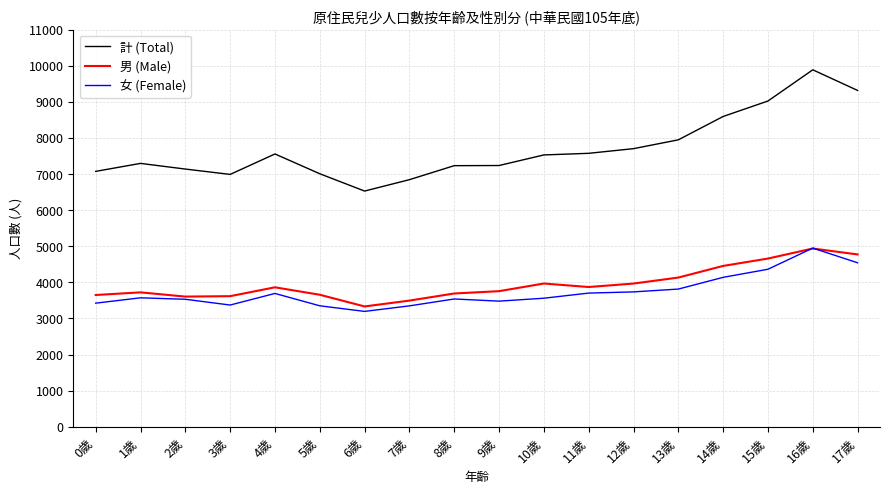

How many values in the 男 (Male) series are below 3862?

9